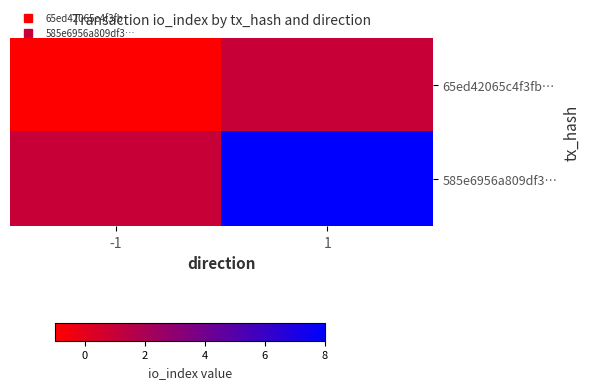

Reading right to left, what are all the values shown in this chart?

65ed42065c4f3fb…: 1=1	-1=-1
585e6956a809df3…: 1=8	-1=1